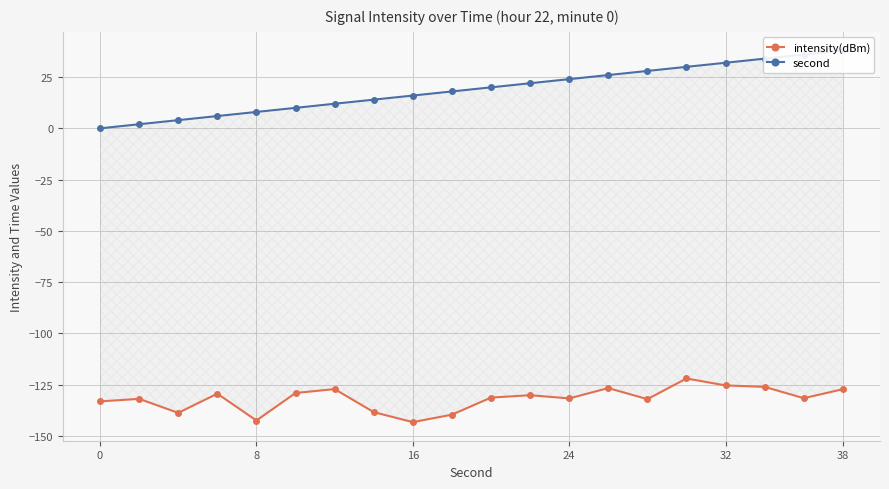

What is the sum of all second values?

380.0